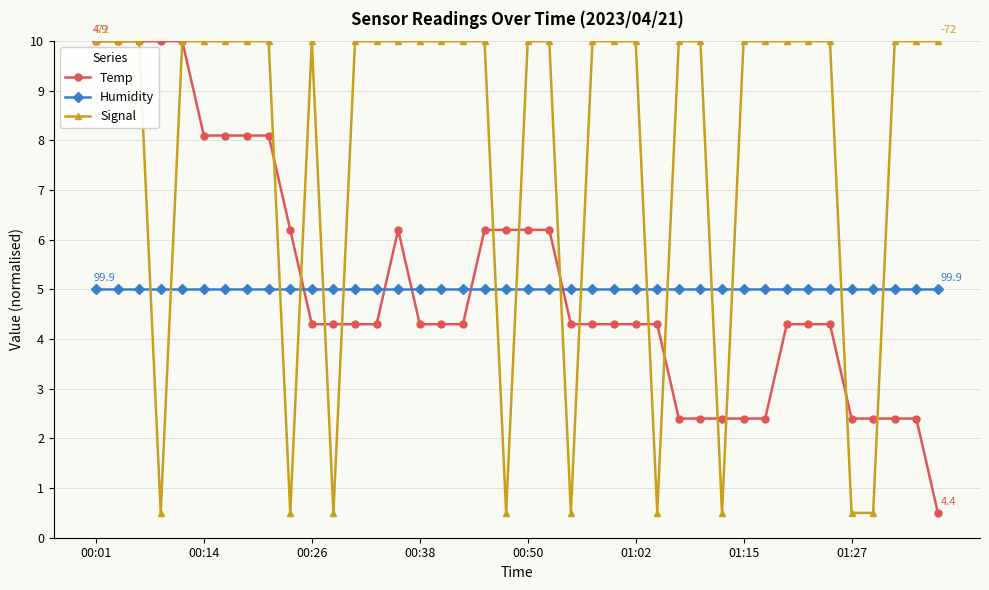

At how many categories does at least one series exceed 1?

40